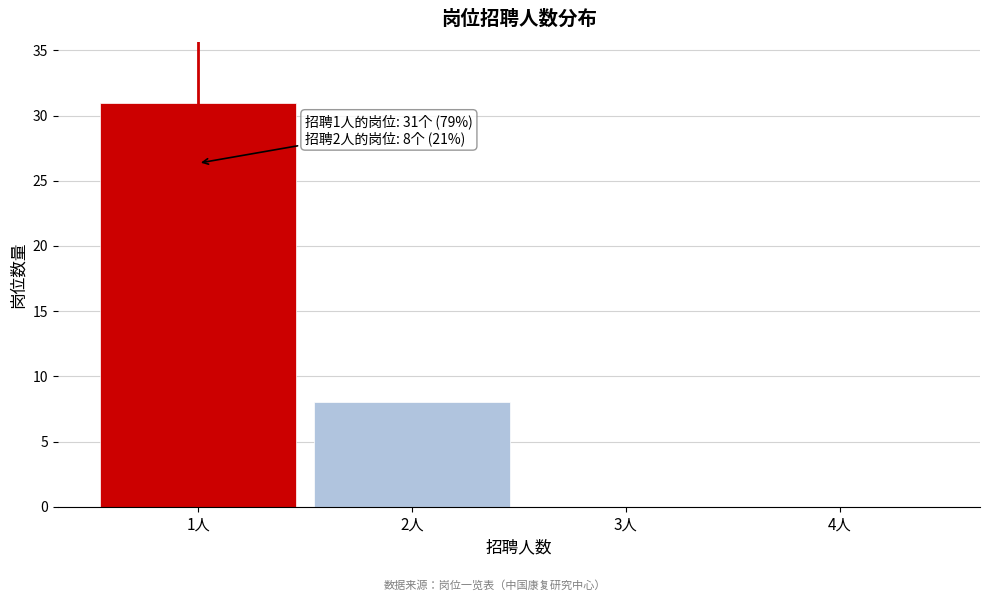

Reading left to right, what are all the values shown in this chart?

1人=31	2人=8	3人=0	4人=0